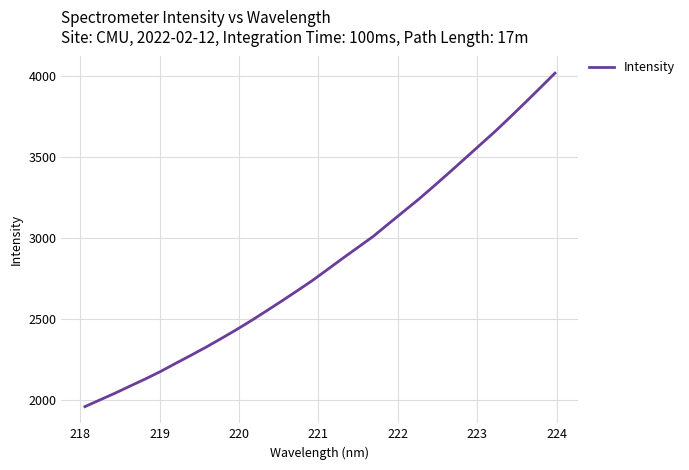

What is the difference between the maximum and minimum values?

2061.4